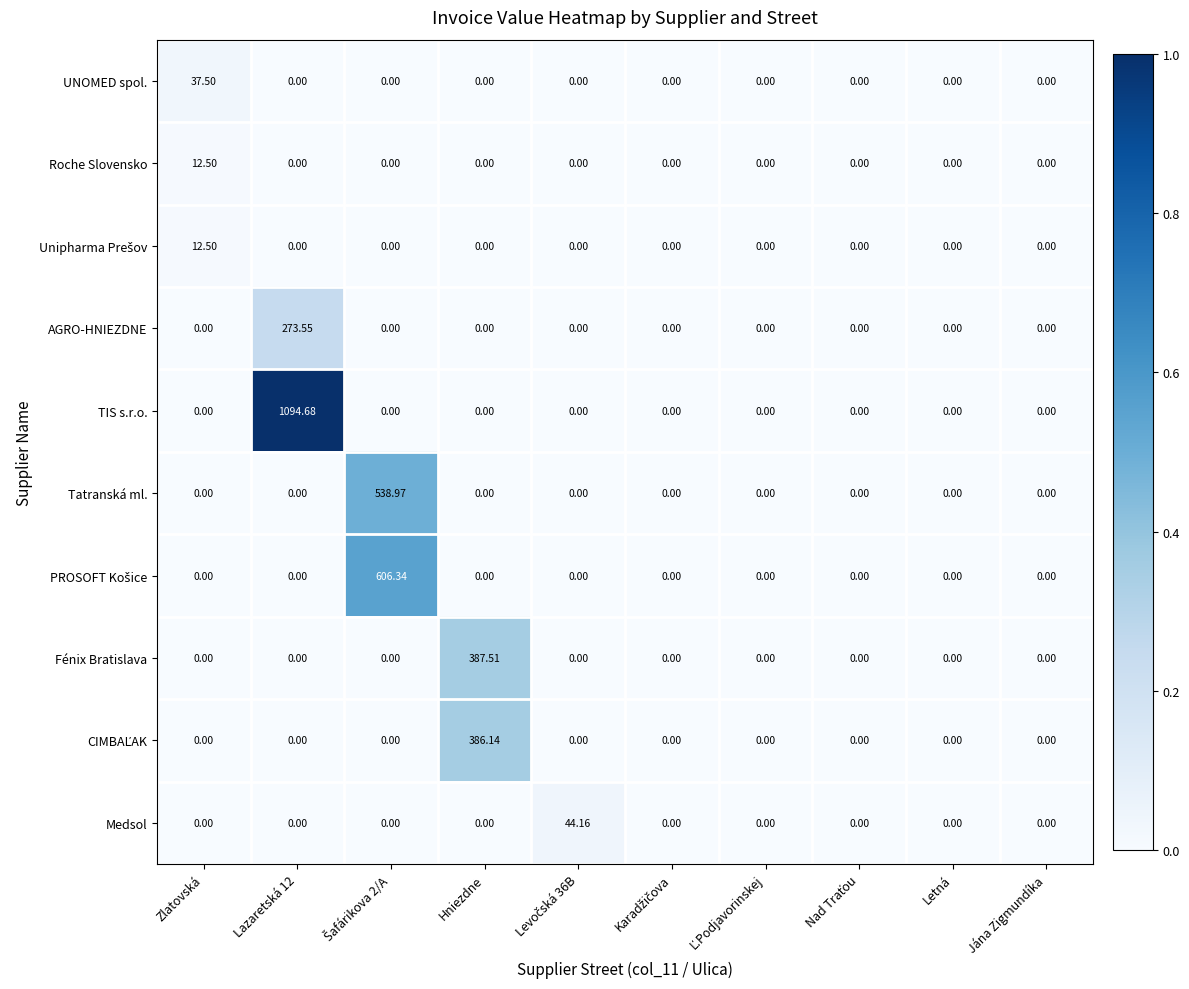

Which series changed the most between Zlatovská and Jána Zigmundíka?

UNOMED spol.